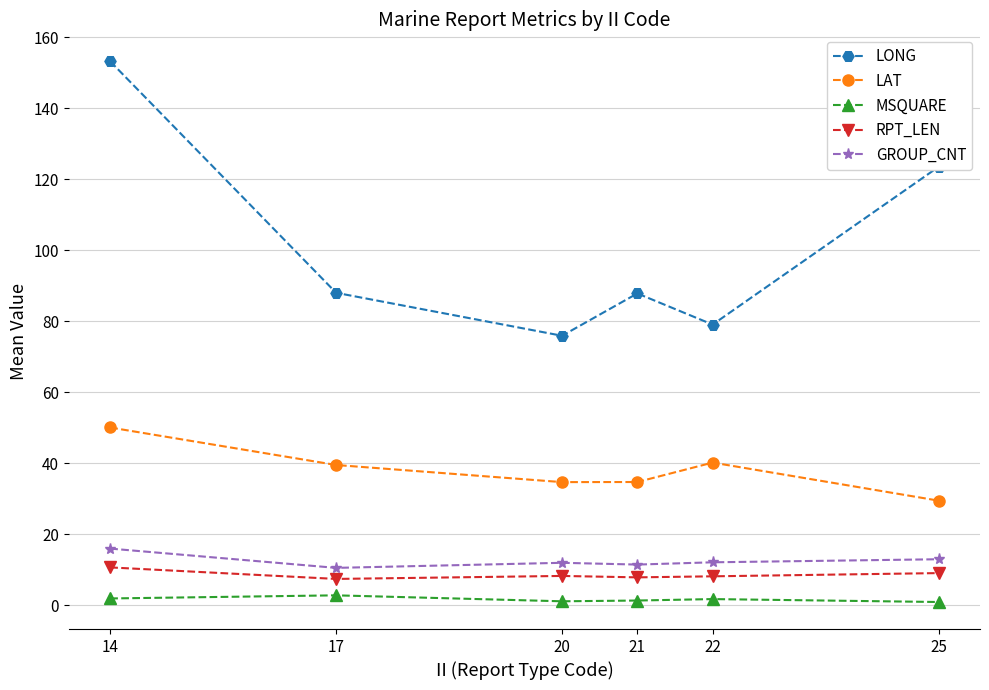

Which series has the largest range (max minus min)?

LONG